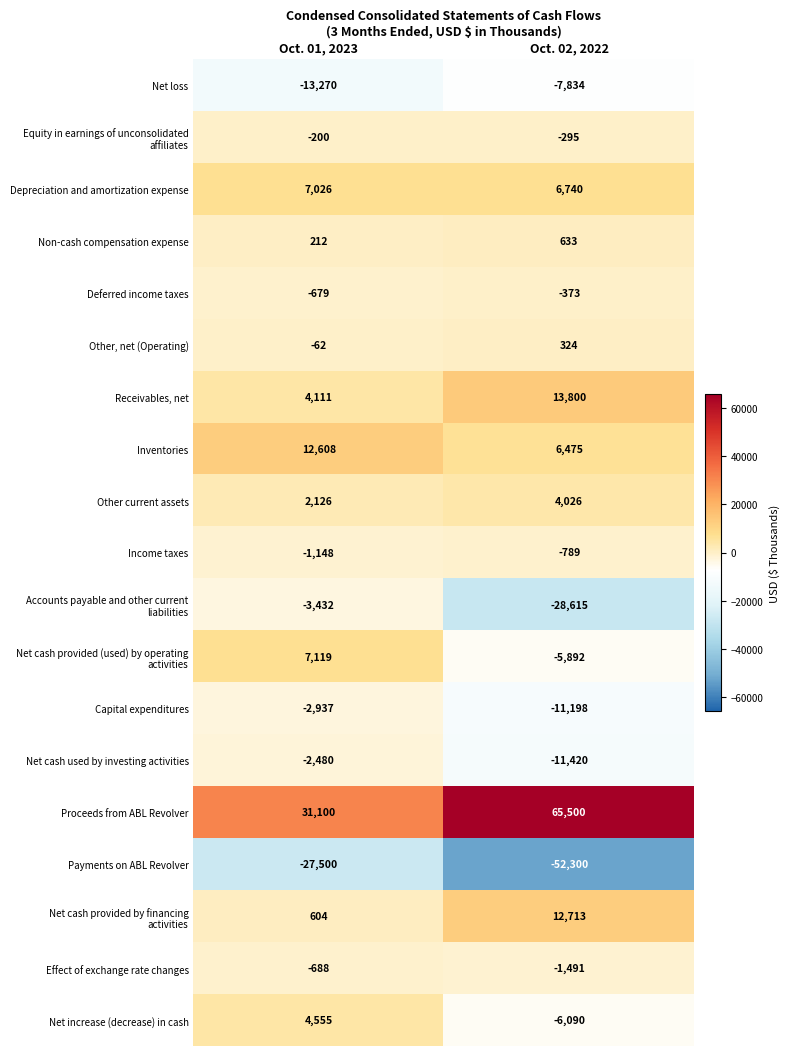

The Payments on ABL Revolver series shows -27500 at Oct. 01, 2023. True or false?

True